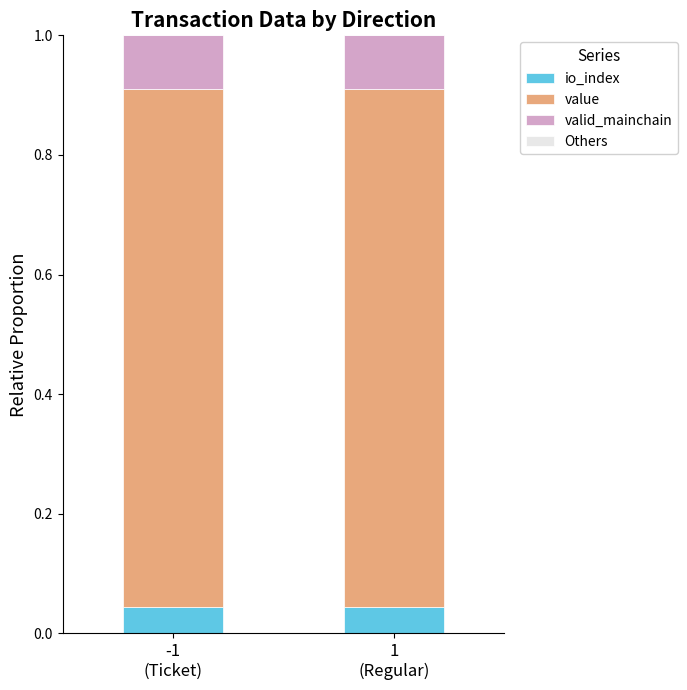

How many categories are shown in the chart?

2